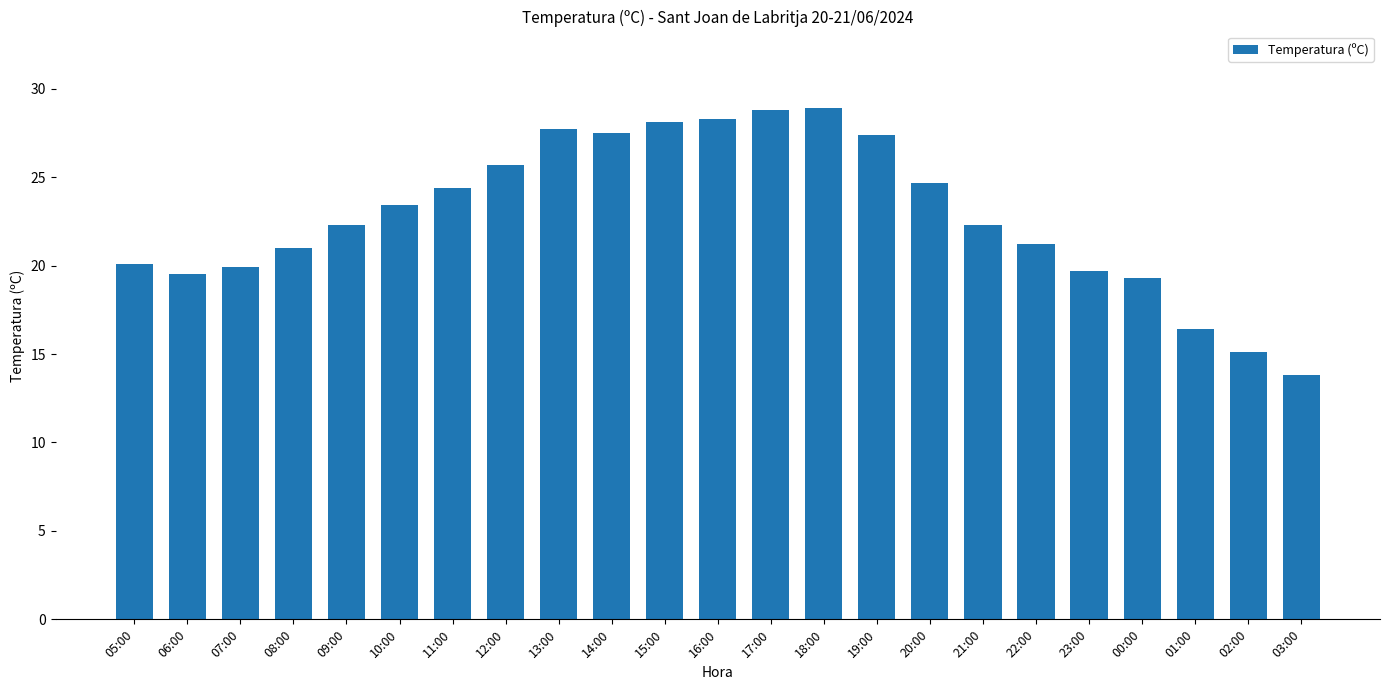

What is the label of the 5th bar from the right?

23:00